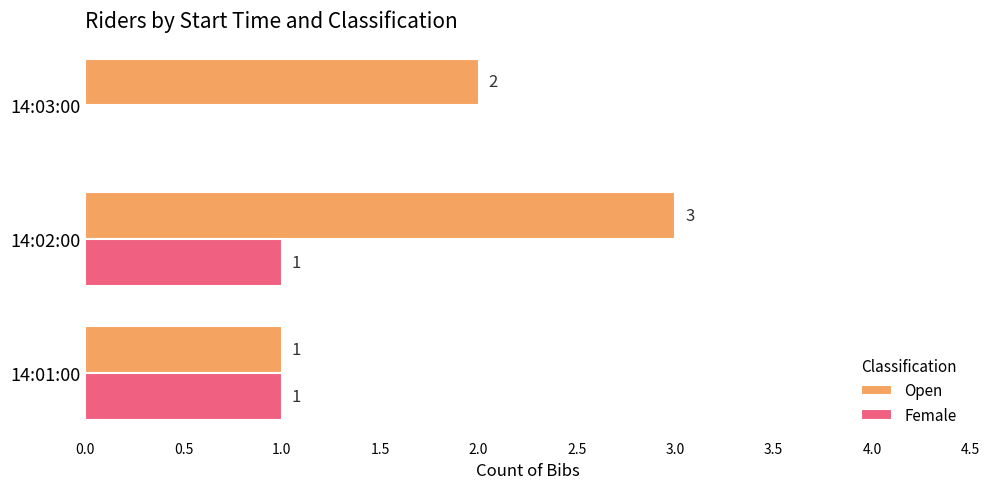

What is the maximum value shown in the chart?

3